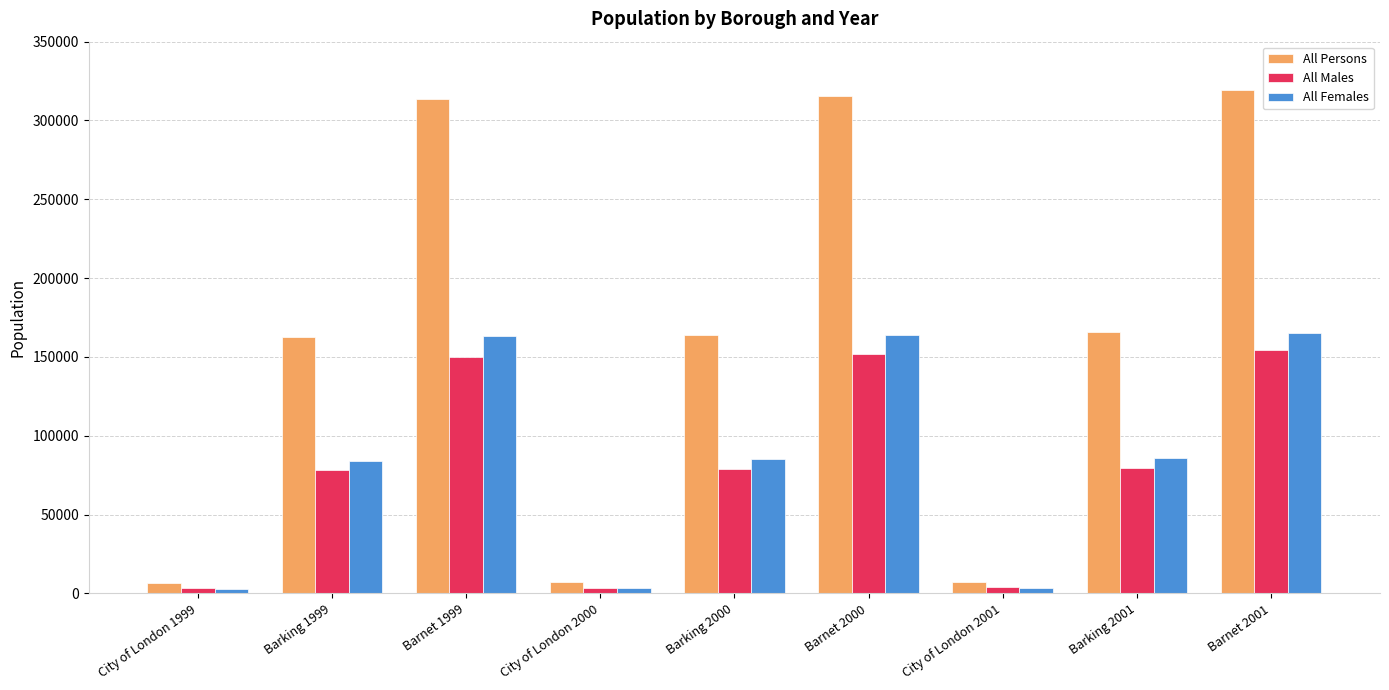

Which series changed the most between Barnet 1999 and Barnet 2001?

All Persons